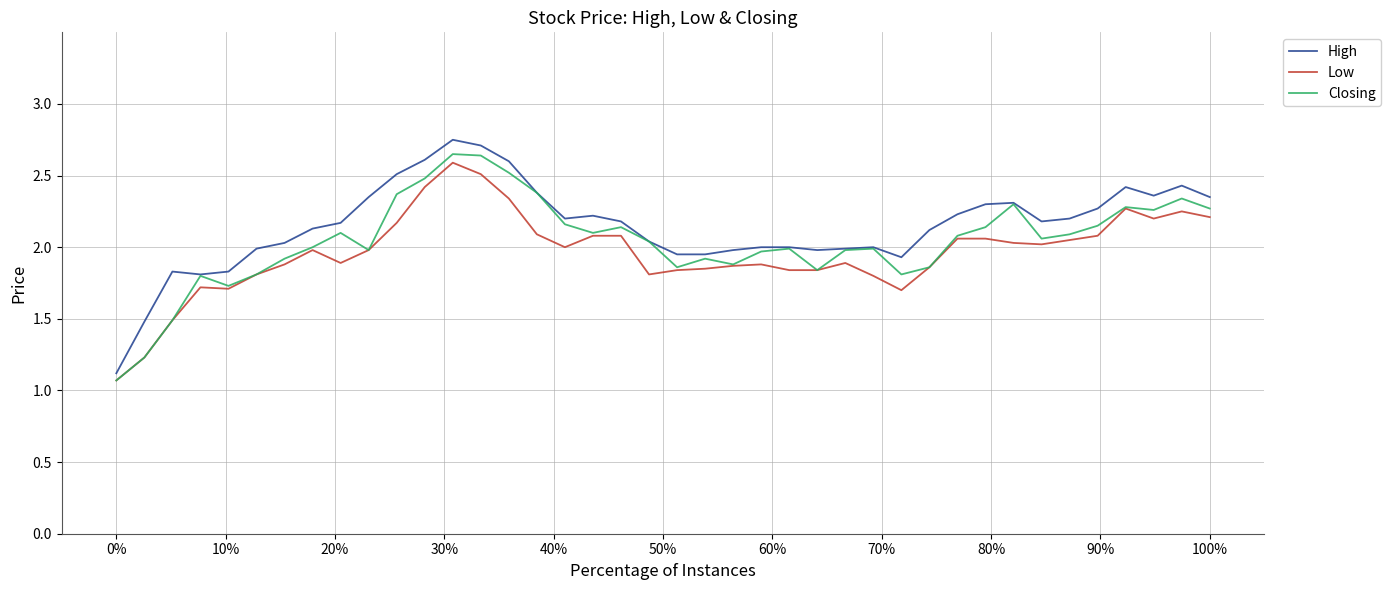

What is the lowest value of the Low series?

1.1